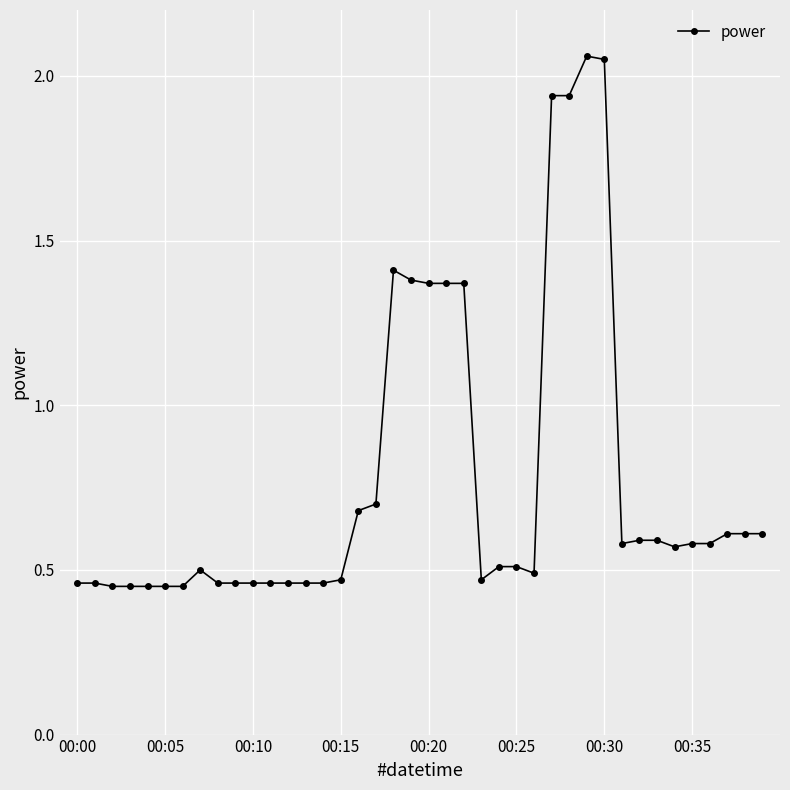

What is the difference between the maximum and minimum values?

1.6